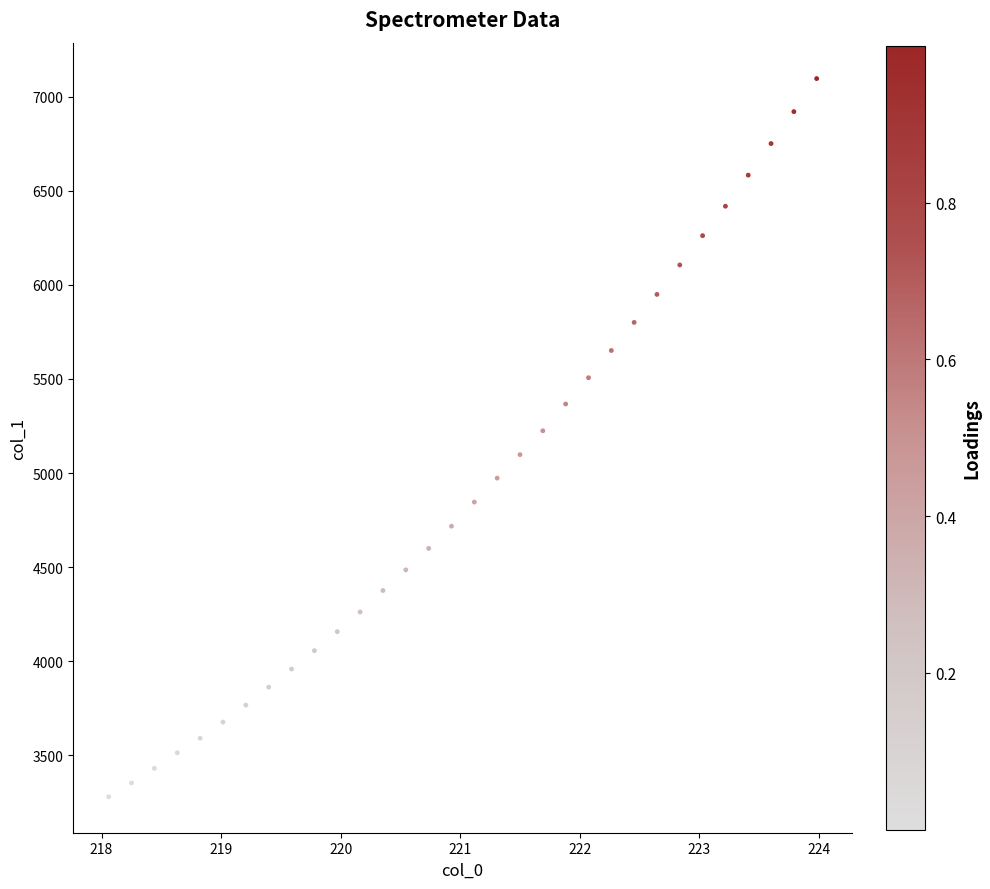

What is the range of X values (max minus min)?

5.9